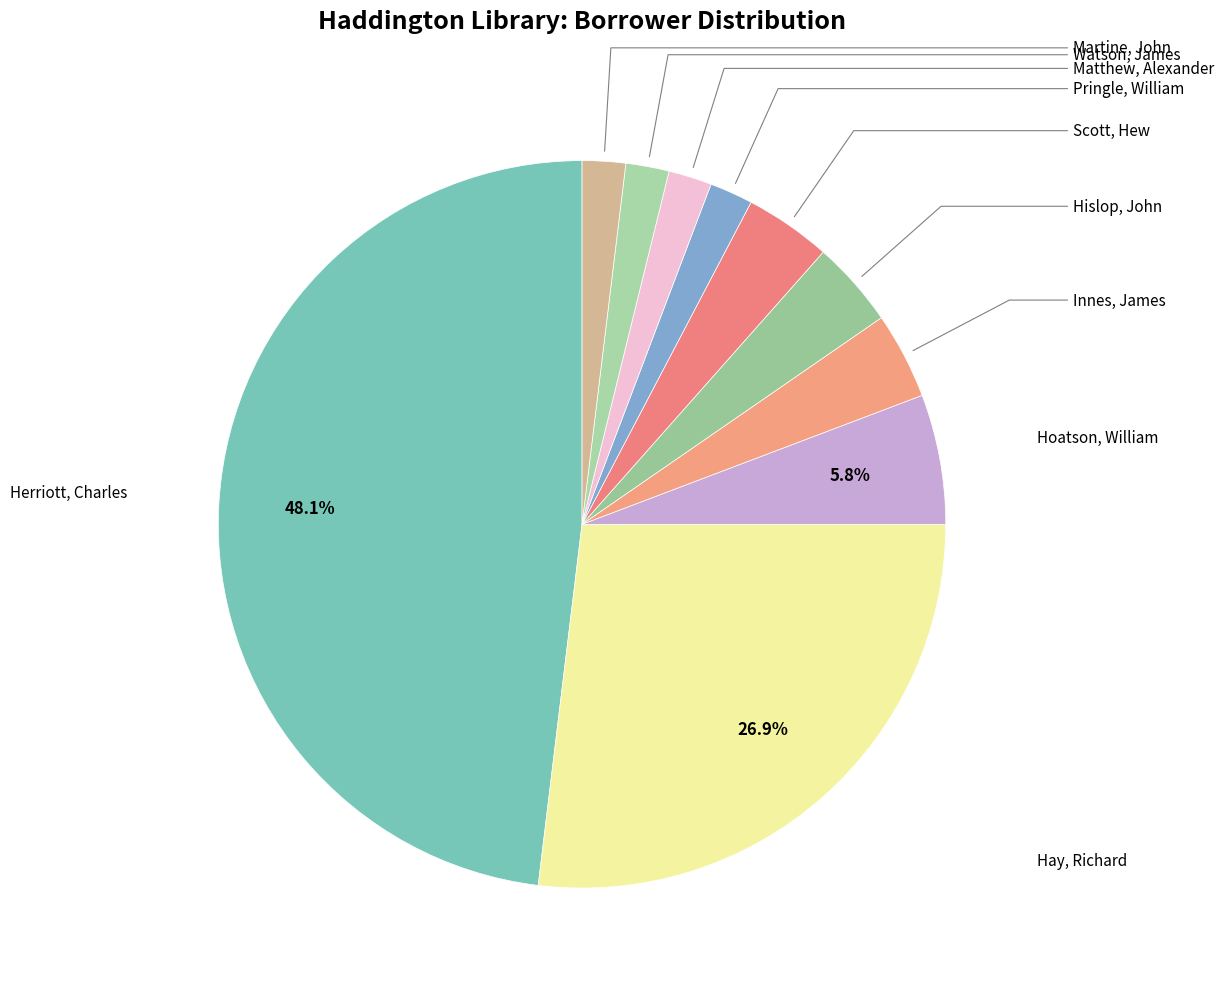

What percentage is the Martine, John slice, to the nearest percent?

2%